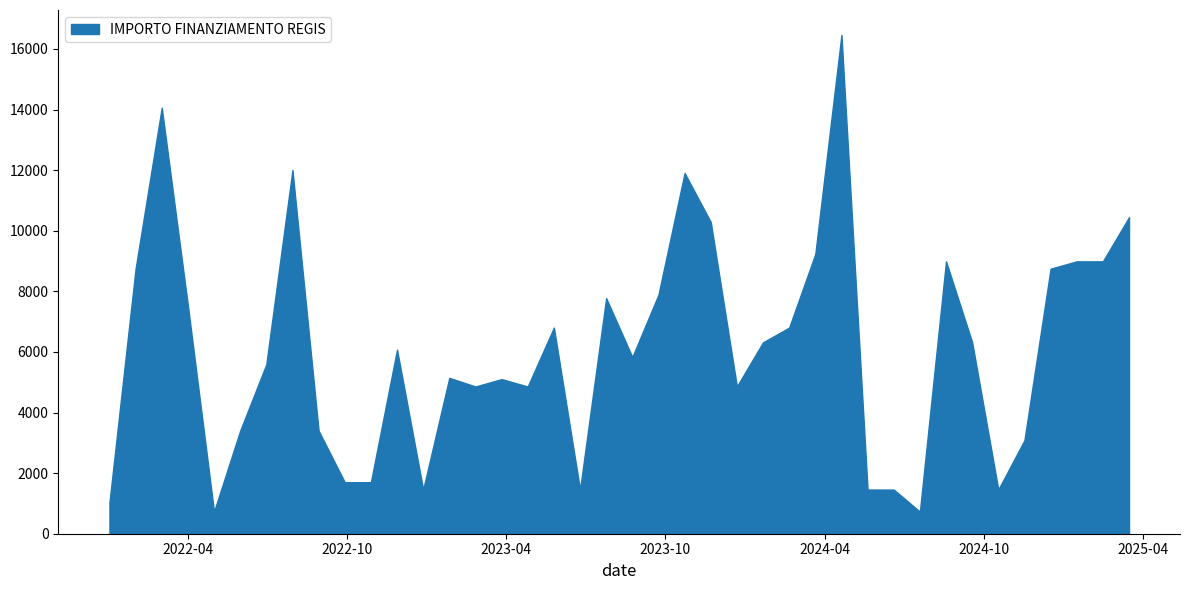

Does the chart display data point markers on the line(s)?

No